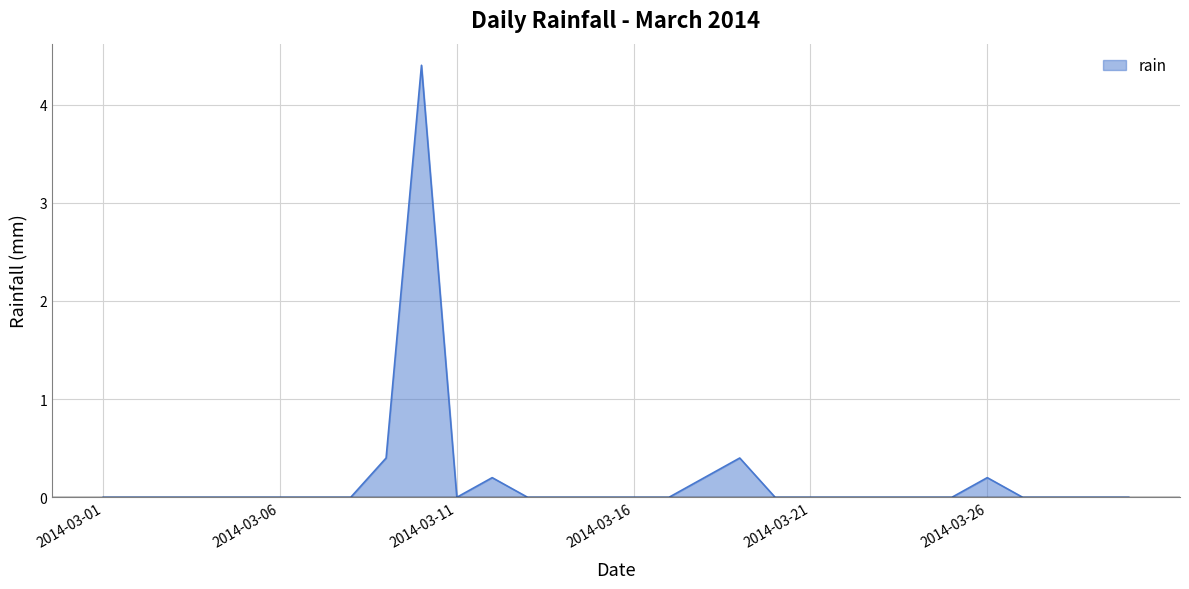

What is the difference between the maximum and minimum values?

4.4